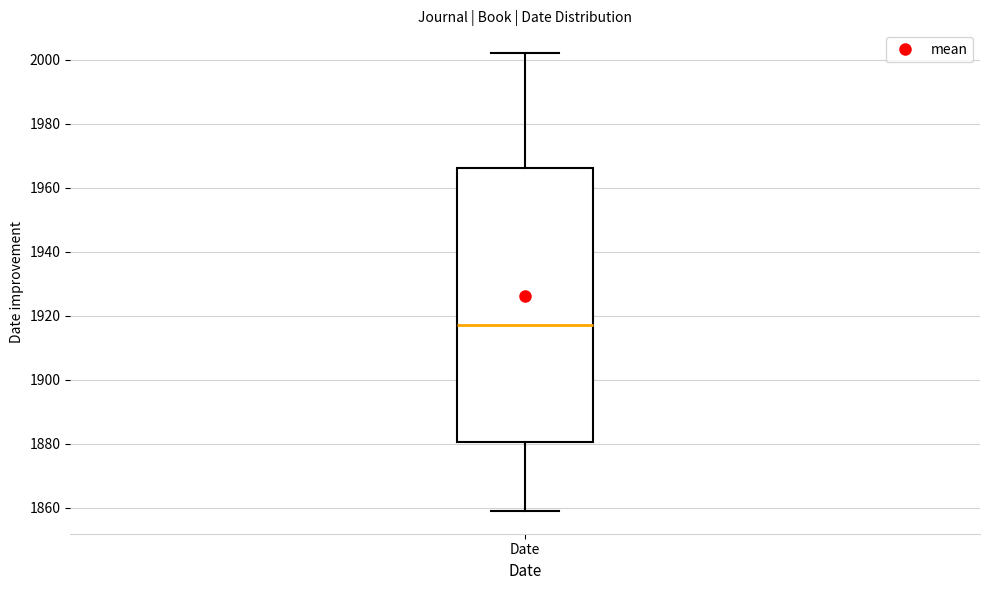

Transcribe this box plot: give where the median line is, the range the box spans, and where the two whiskers end, as read against the y-axis. The values are not printed on the chart, so give them approximately, as read against the axis.

median 1918, box 1880 to 1966, whiskers 1860 to 2002